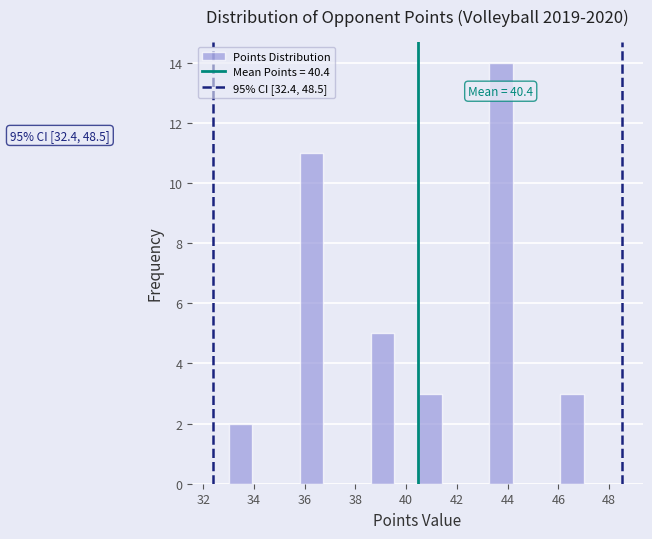

Over which range of the x-axis is the bar tallest?

43.2 to 44.2